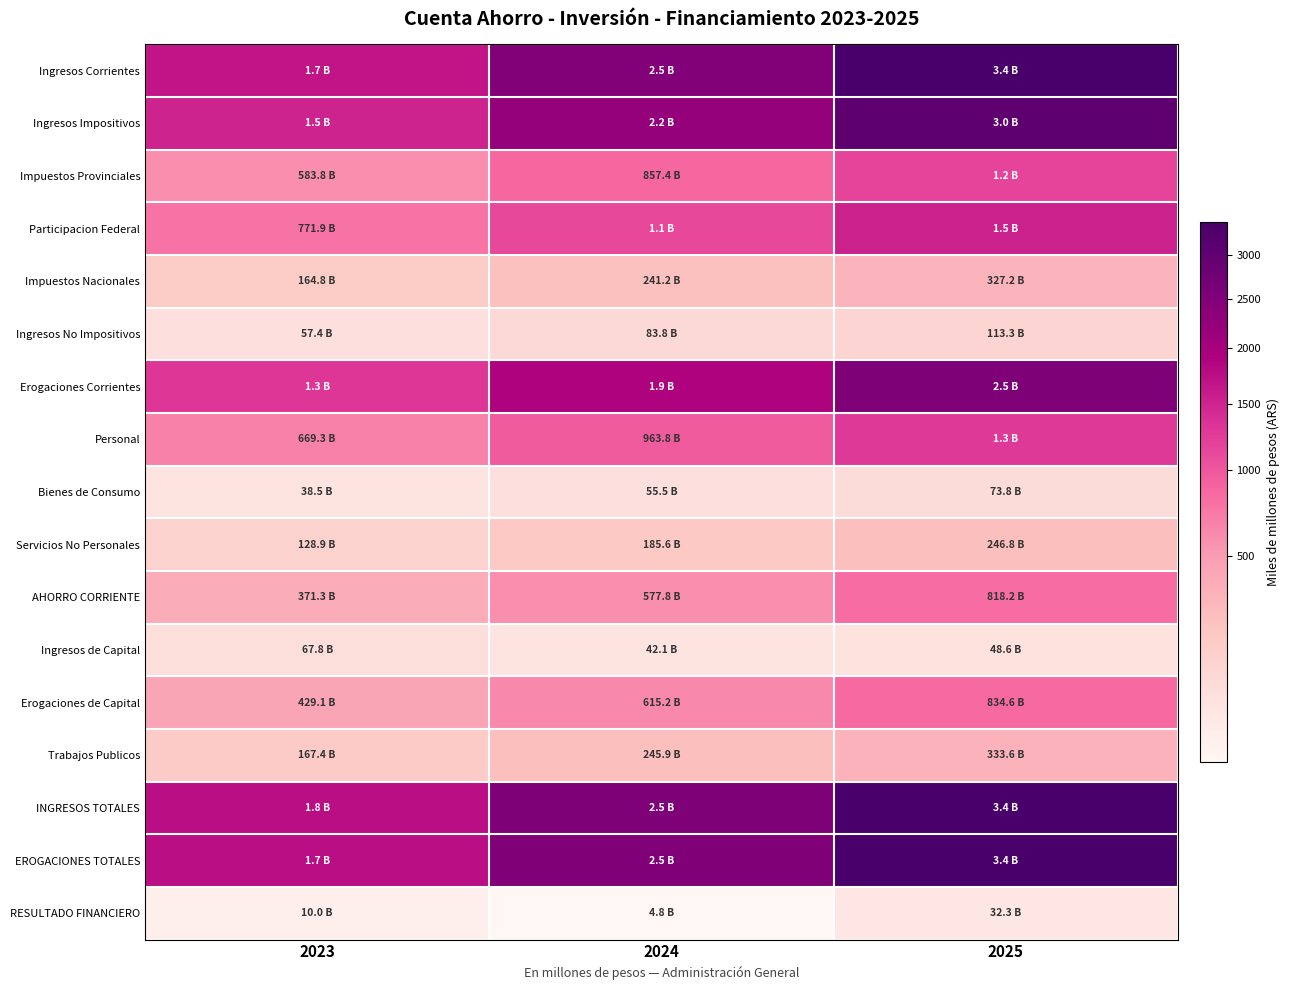

Which has a higher value, 2025 or 2023?

2025